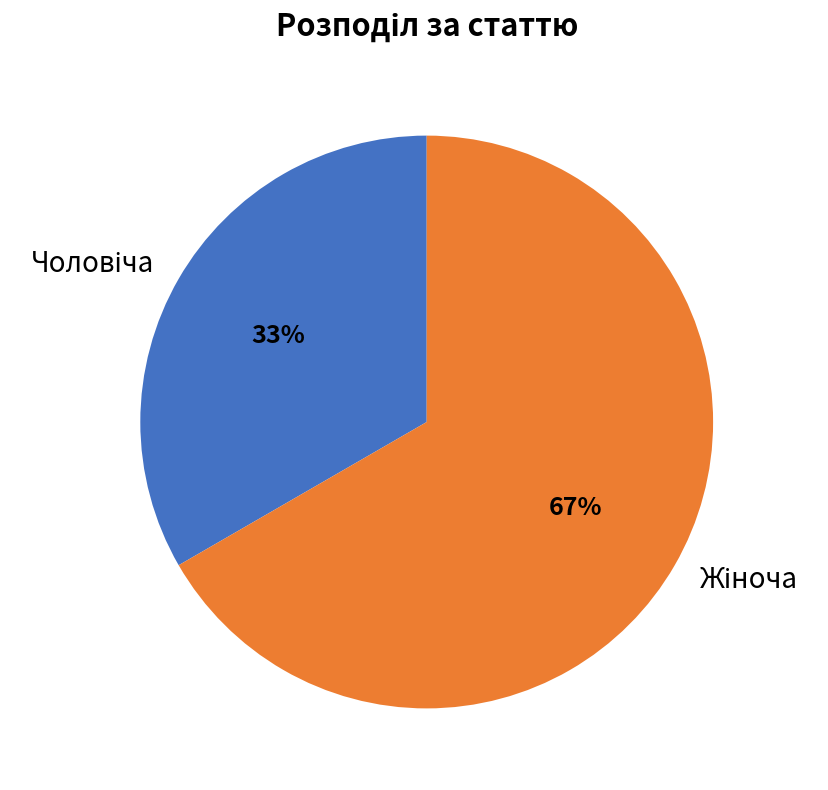

To the nearest percent, what is the average slice percentage?

50%